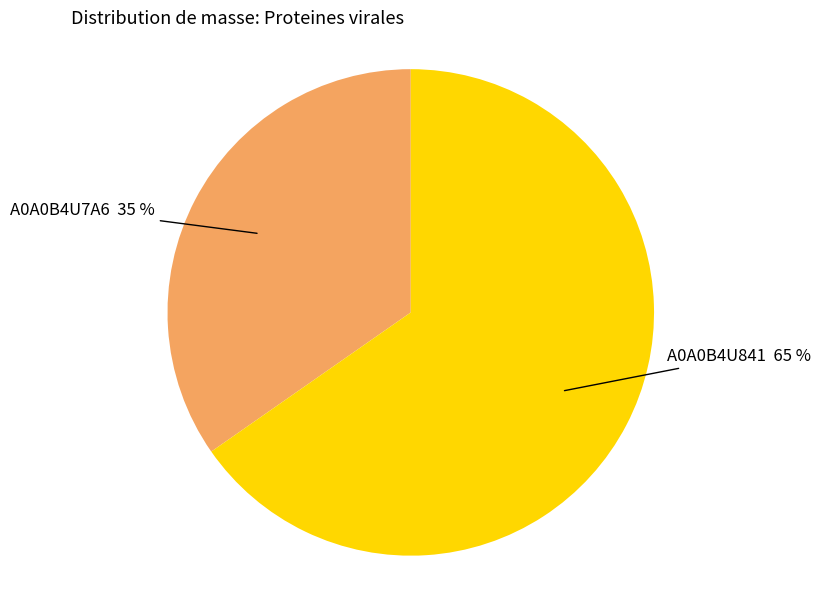

To the nearest percent, what is the combined percentage of A0A0B4U841 65 % and A0A0B4U7A6 35 %?

100%